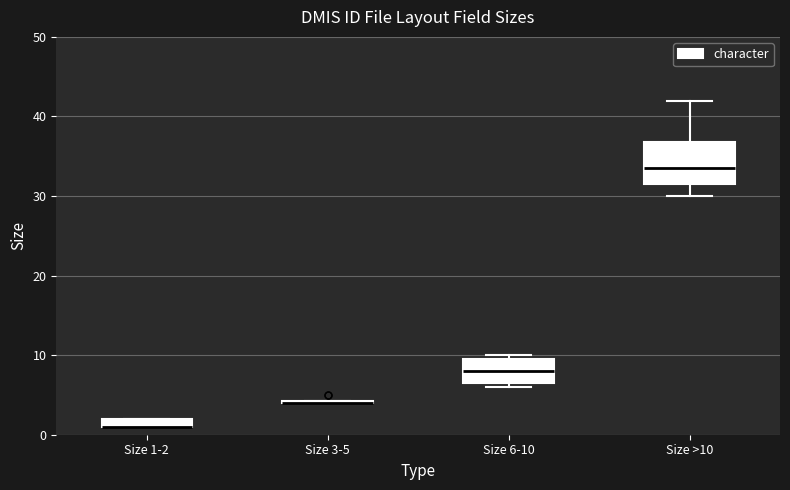

Where is the upper edge of the box for Size 1-2 on the y-axis? The values are not printed on the chart, so give them approximately, as read against the axis.

2